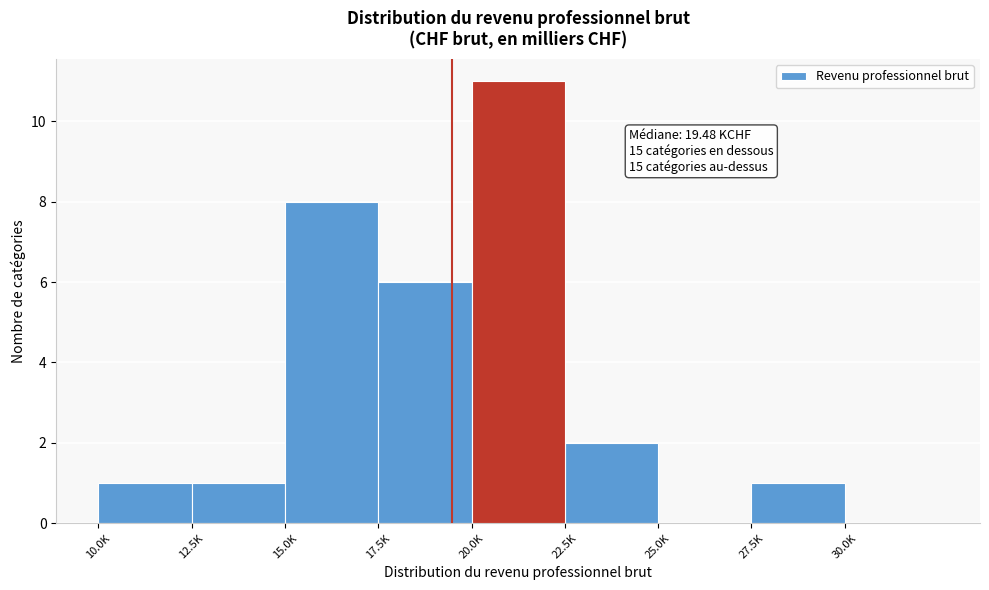

Reading right to left, what are all the values shown in this chart?

30.0K=0	27.5K=1	25.0K=0	22.5K=2	20.0K=11	17.5K=6	15.0K=8	12.5K=1	10.0K=1